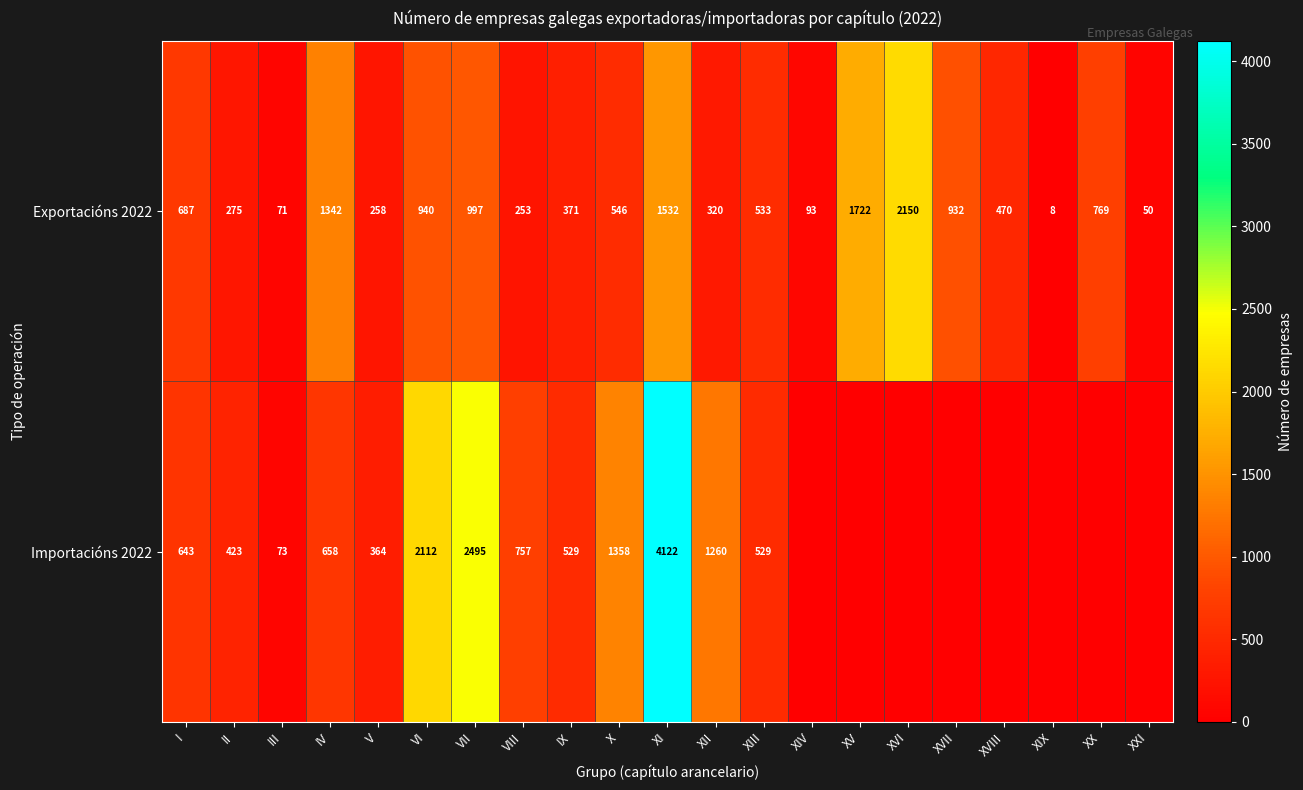

How many data points does each series have?

21